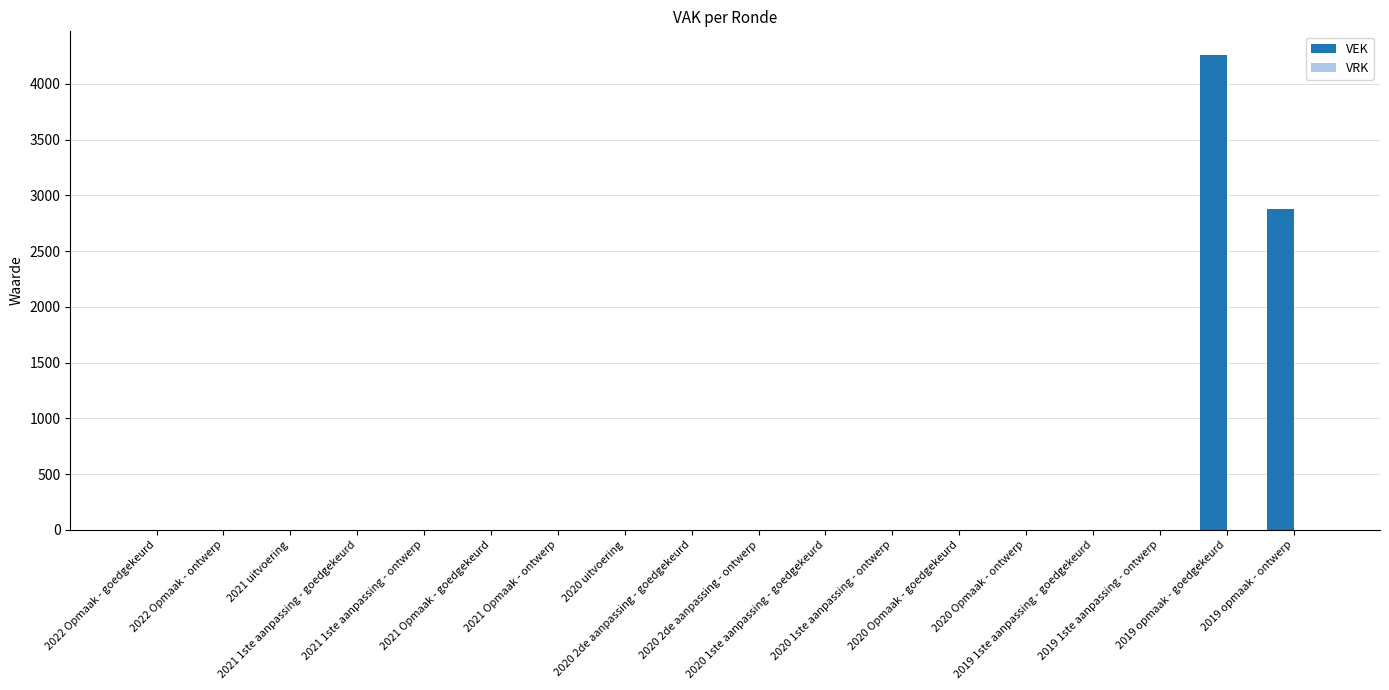

What is the maximum value shown in the chart?

4258